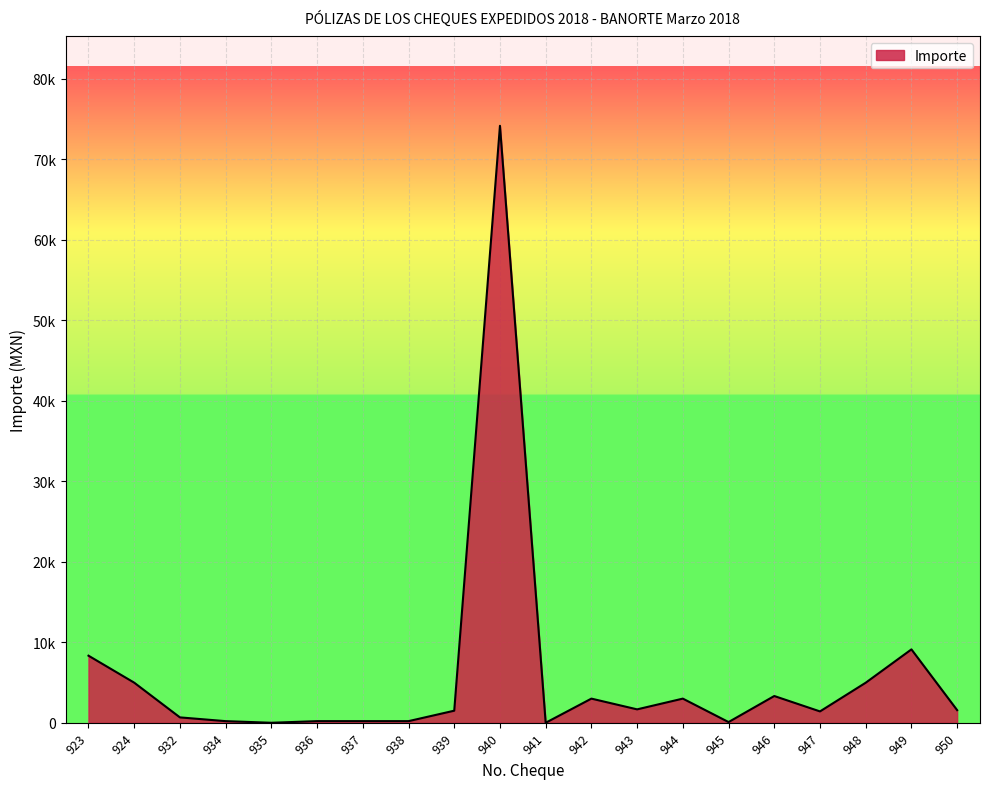

Where is the first local minimum?

935